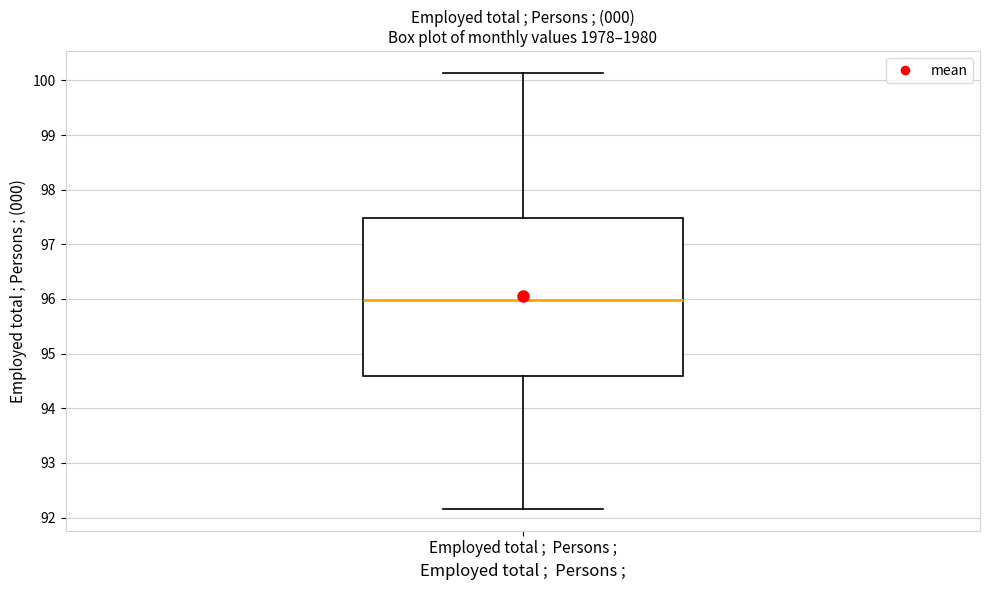

Where is the upper edge of the box for Employed total ; Persons ; on the y-axis? The values are not printed on the chart, so give them approximately, as read against the axis.

97.5